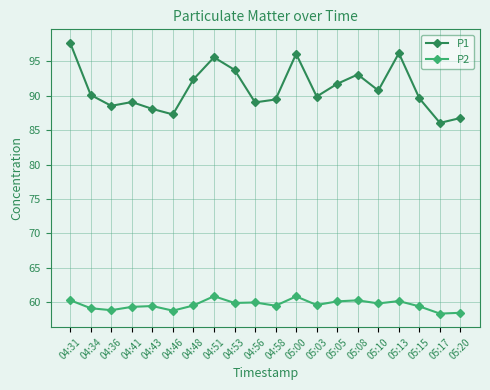

At which category does P1 reach its first local valley?

04:36